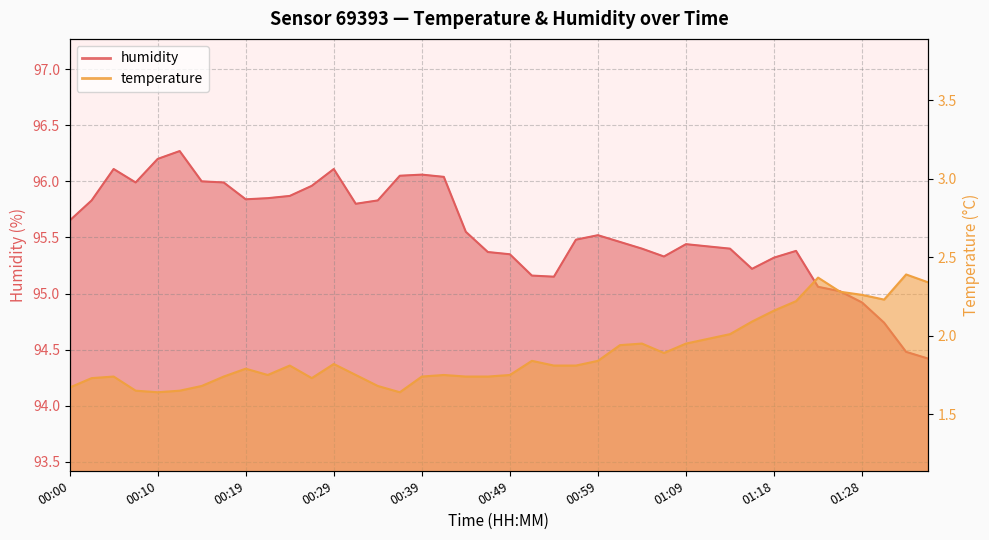

At how many categories does at least one series exceed 91?

40